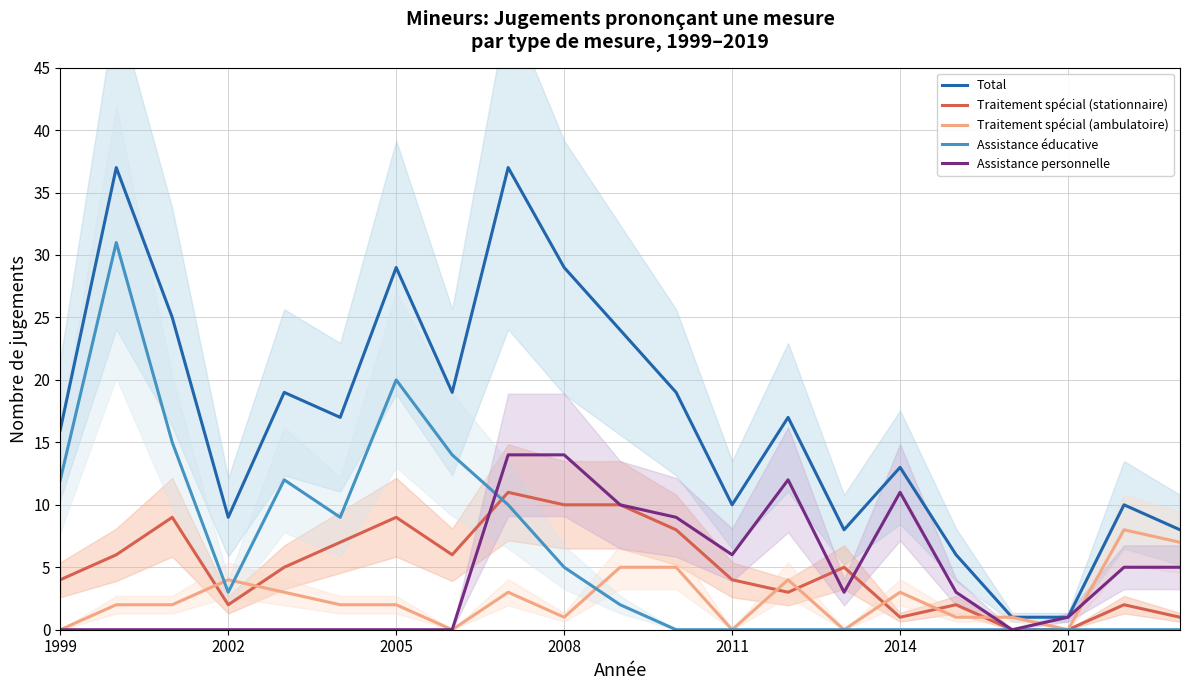

At how many categories does at least one series exceed 30?

2